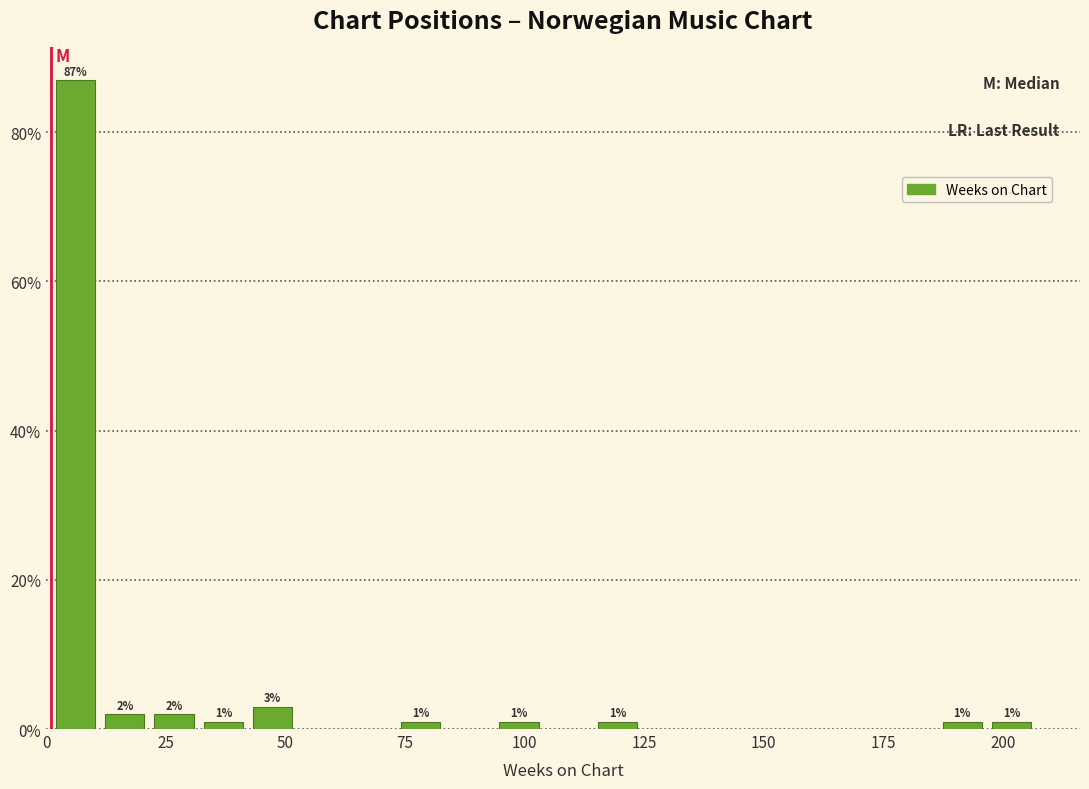

Around what value on the x-axis is the tallest bar? Give the approximate position of its centre, as read against the axis.

5